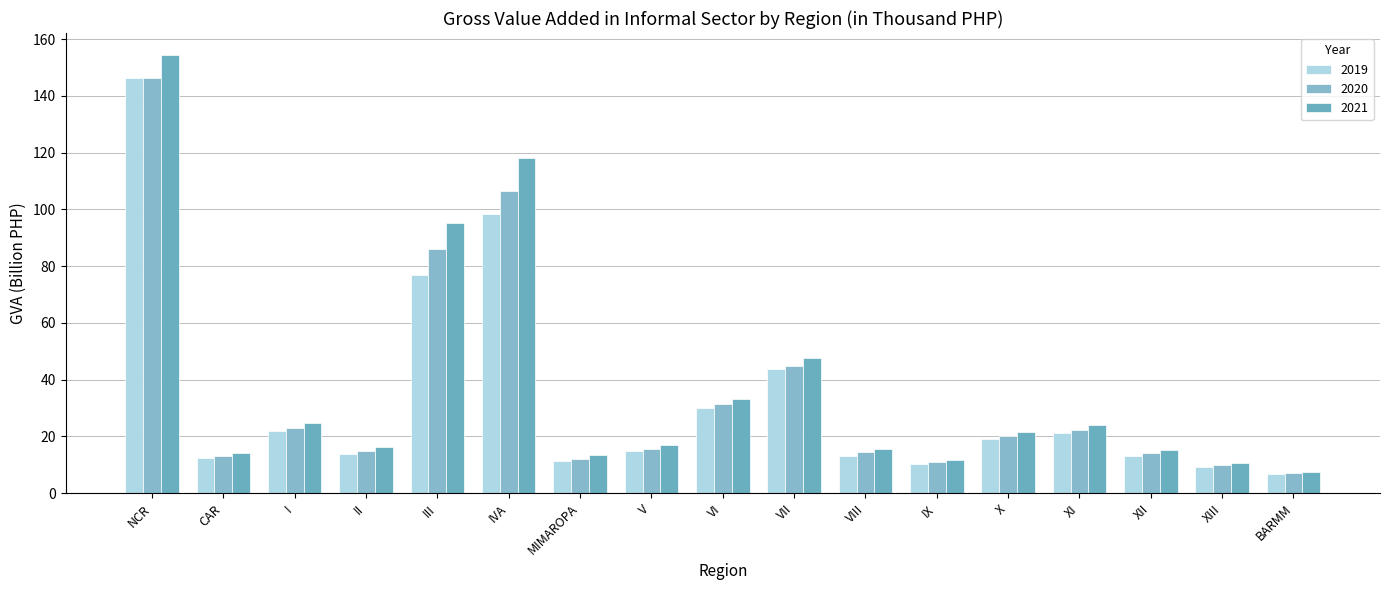

Reading right to left, extract all data points from this chart.

2019: BARMM=6.6	XIII=9.4	XII=13.0	XI=21.1	X=19.0	IX=10.4	VIII=13.2	VII=43.8	VI=30.1	V=15.0	MIMAROPA=11.4	IVA=98.3	III=76.8	II=14.0	I=21.8	CAR=12.5	NCR=146.4
2020: BARMM=7.1	XIII=9.9	XII=14.1	XI=22.3	X=20.0	IX=11.1	VIII=14.4	VII=44.9	VI=31.6	V=15.7	MIMAROPA=12.2	IVA=106.4	III=86.0	II=14.9	I=22.9	CAR=13.2	NCR=146.4
2021: BARMM=7.5	XIII=10.6	XII=15.2	XI=23.9	X=21.5	IX=11.7	VIII=15.6	VII=47.8	VI=33.2	V=16.9	MIMAROPA=13.4	IVA=118.2	III=95.2	II=16.3	I=24.7	CAR=14.2	NCR=154.4